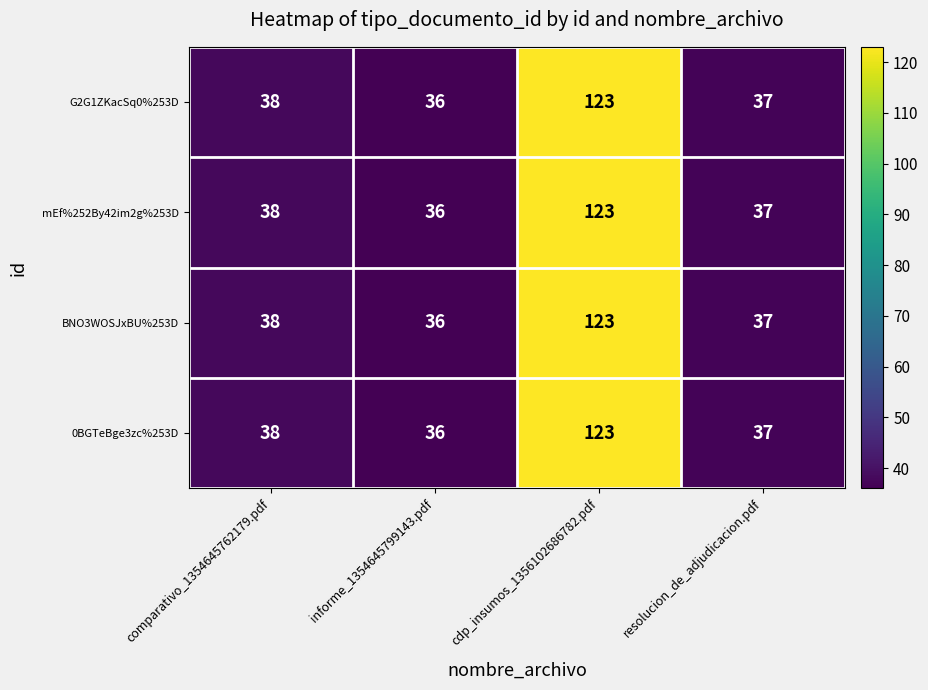

Is the value of G2G1ZKacSq0%253D at resolucion_de_adjudicacion.pdf greater than the value of mEf%252By42im2g%253D at comparativo_1354645762179.pdf?

No